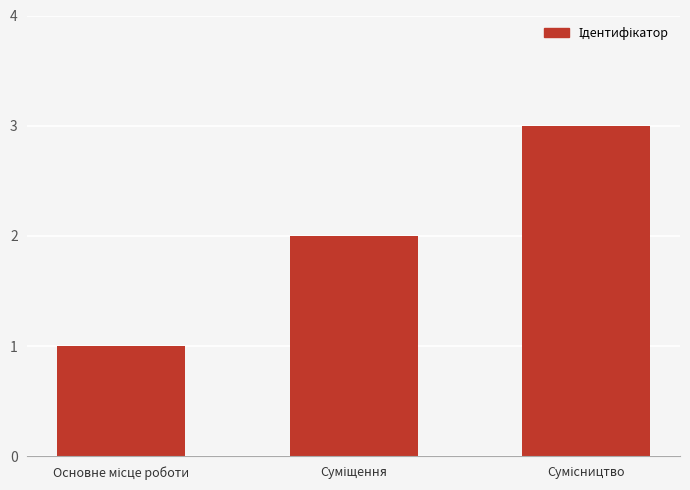

What is the value of the 2nd bar from the left?

2